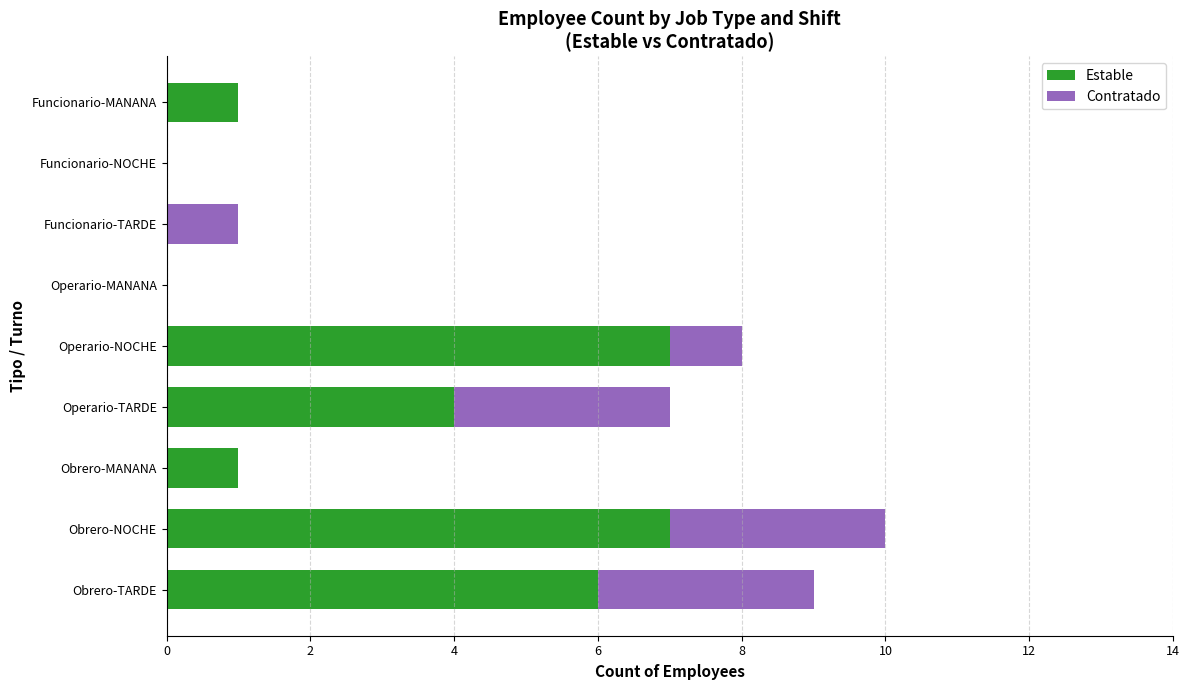

What is the highest value of the Estable series?

7